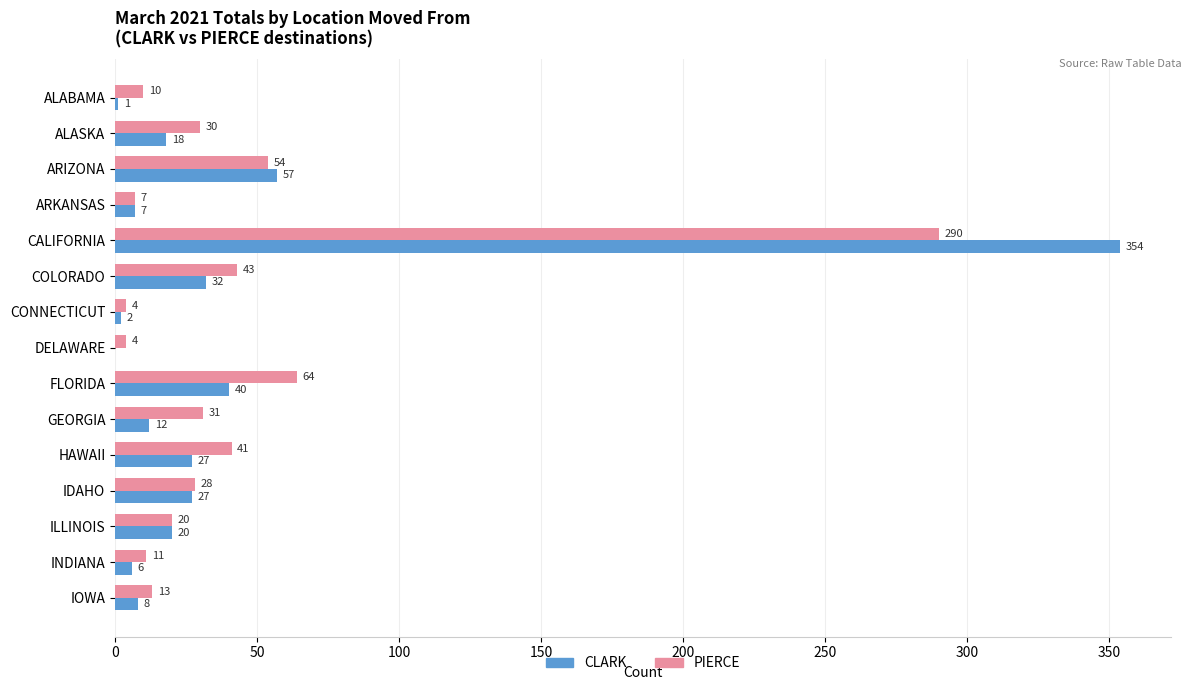

What is the sum of all PIERCE values?

650